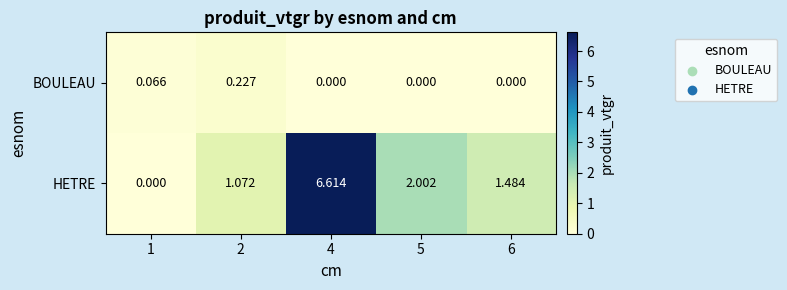

Is the value of HETRE at 6 greater than the value of BOULEAU at 1?

Yes